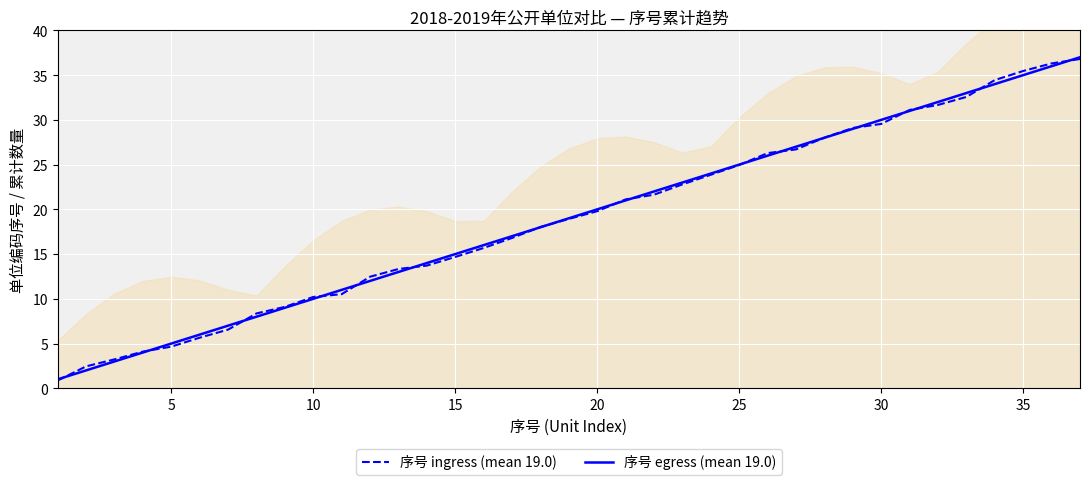

What is the highest value of the 序号 egress (mean 19.0) series?

37.0